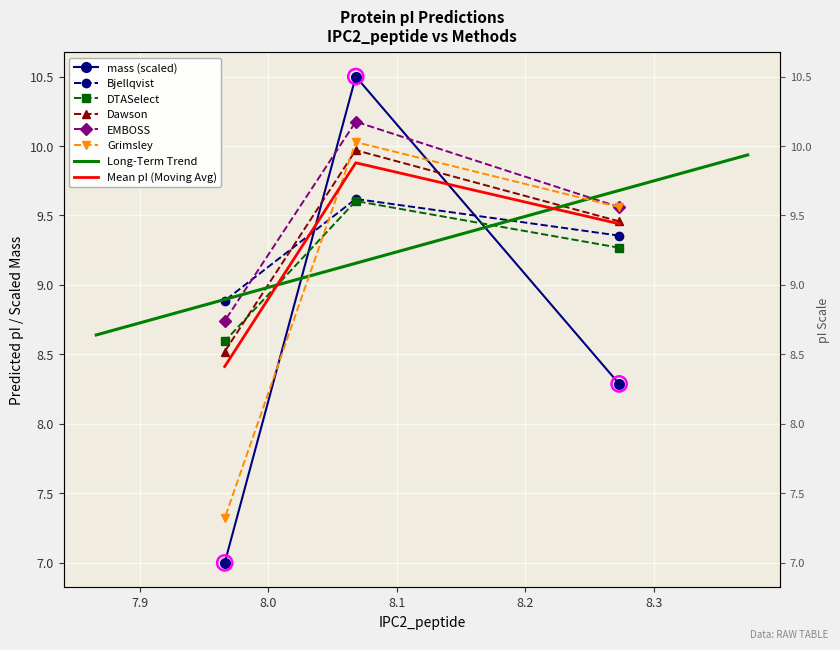

At how many categories does at least one series exceed 9?

2